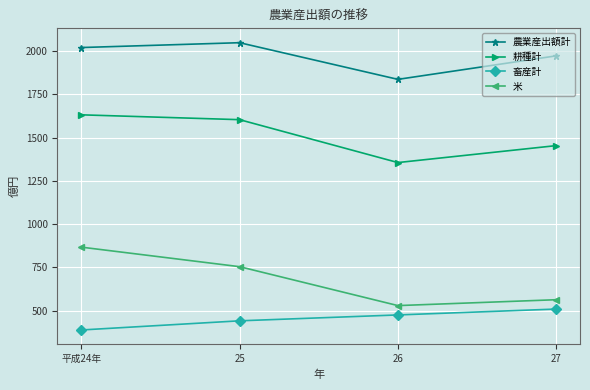

What position from the right is 25?

3